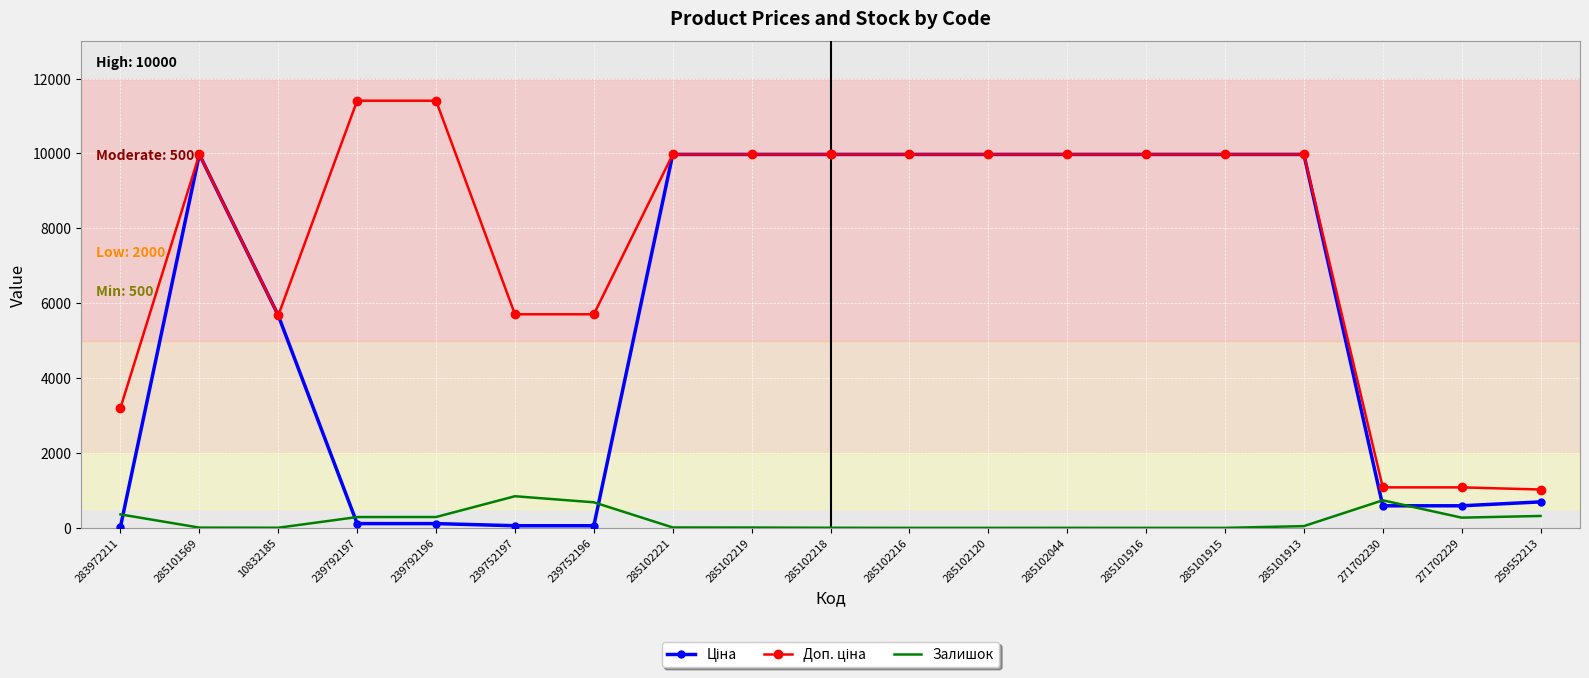

What is the average value of the Ціна series?

4594.8